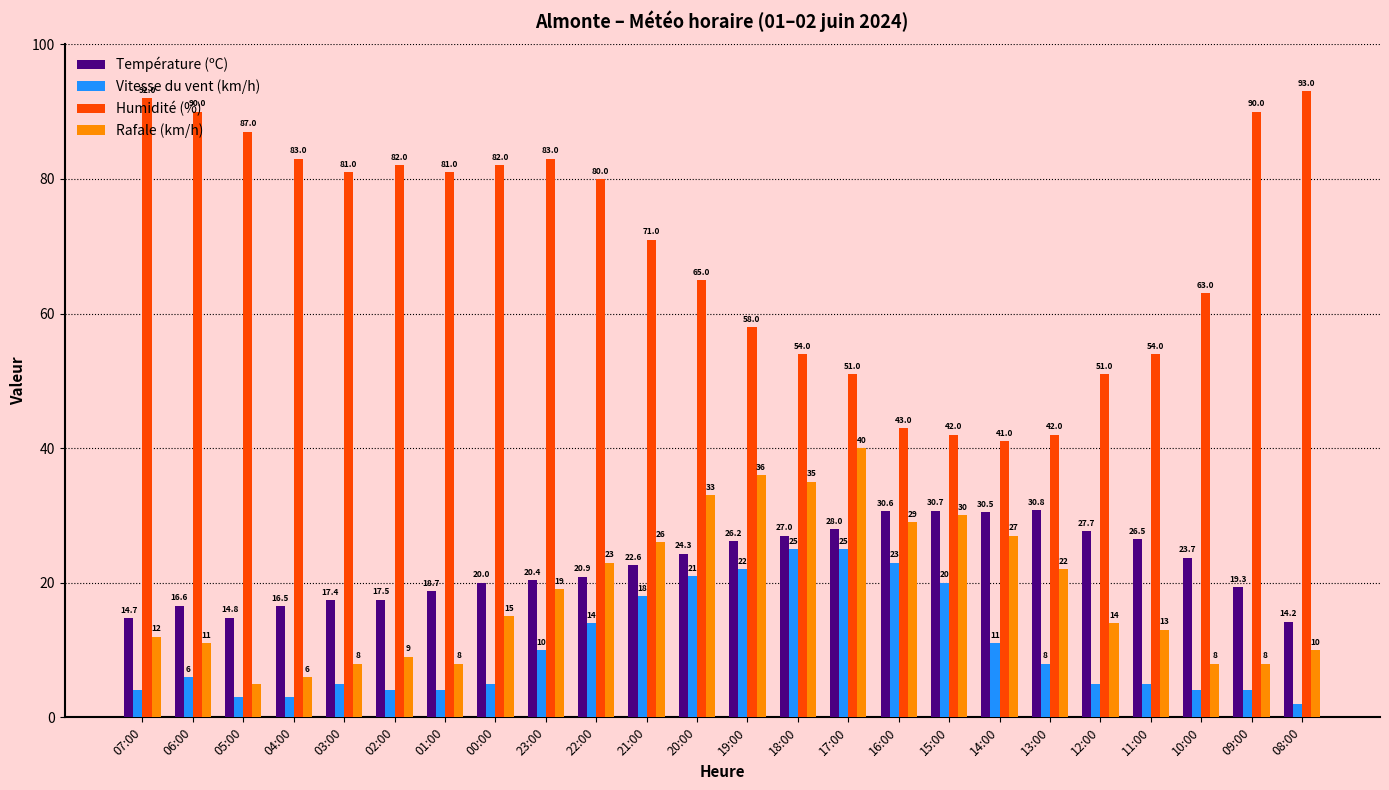

Where does the Humidité (%) series first go above 80?

07:00